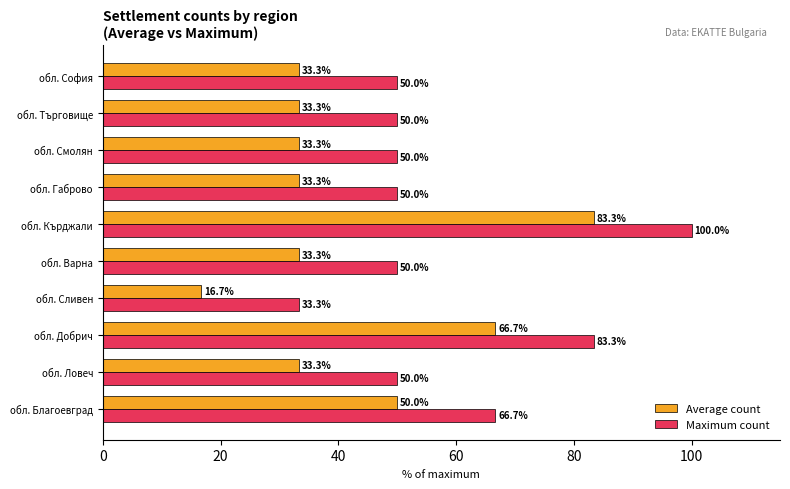

What is the maximum value for Maximum count?

100.0